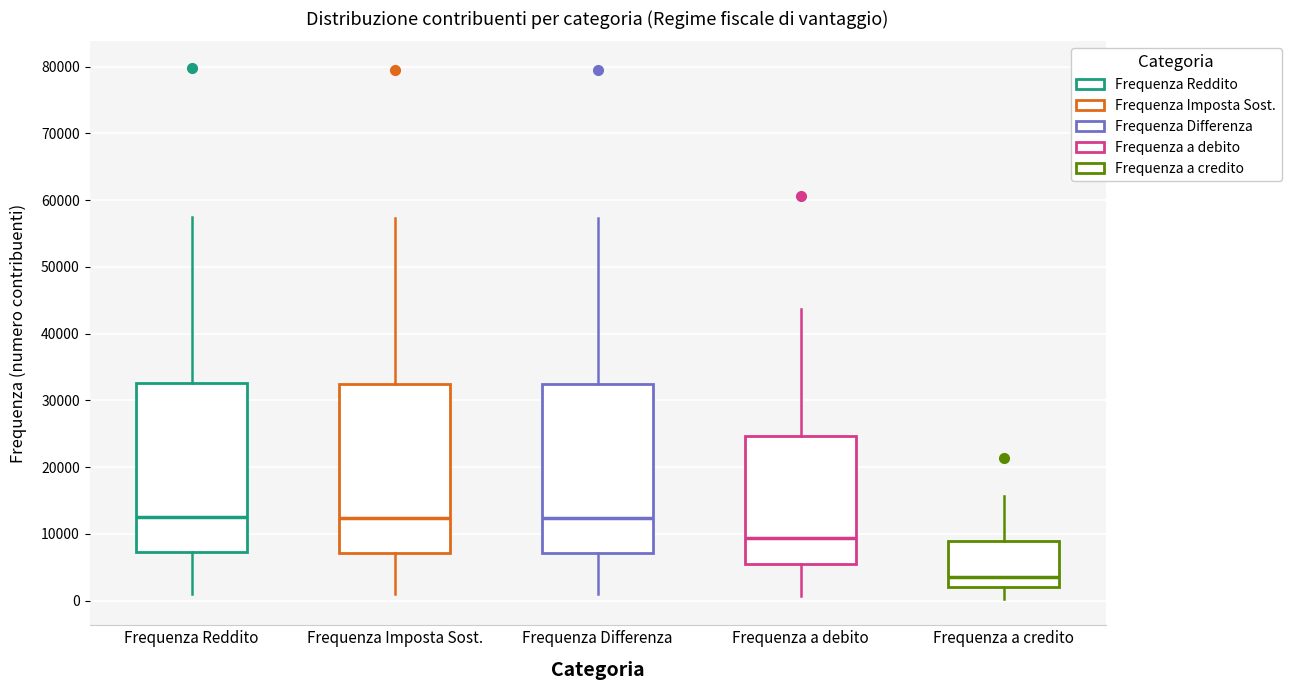

Reading left to right, transcribe this box plot: for each box, give where its median line is, the range the box spans, and where its two whiskers end, as read against the y-axis. The values are not printed on the chart, so give them approximately, as read against the axis.

Frequenza Reddito: median 12000, box 7000 to 33000, whiskers 1000 to 58000
Frequenza Imposta Sost.: median 12000, box 7000 to 32000, whiskers 1000 to 57000
Frequenza Differenza: median 12000, box 7000 to 32000, whiskers 1000 to 57000
Frequenza a debito: median 9000, box 5000 to 25000, whiskers 1000 to 44000
Frequenza a credito: median 4000, box 2000 to 9000, whiskers 0 to 16000